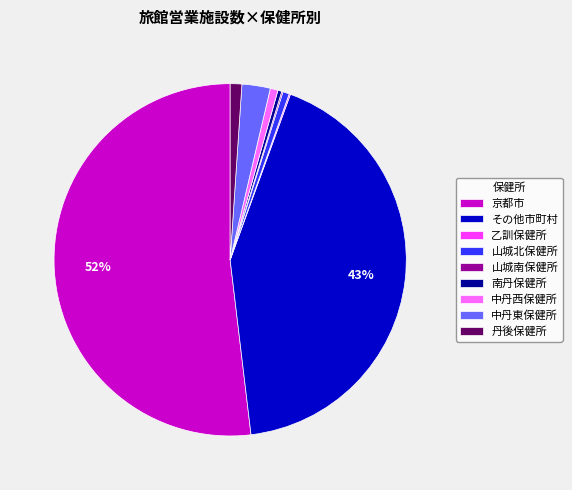

Is the sum of 山城北保健所 and 中丹西保健所 greater than half?

No